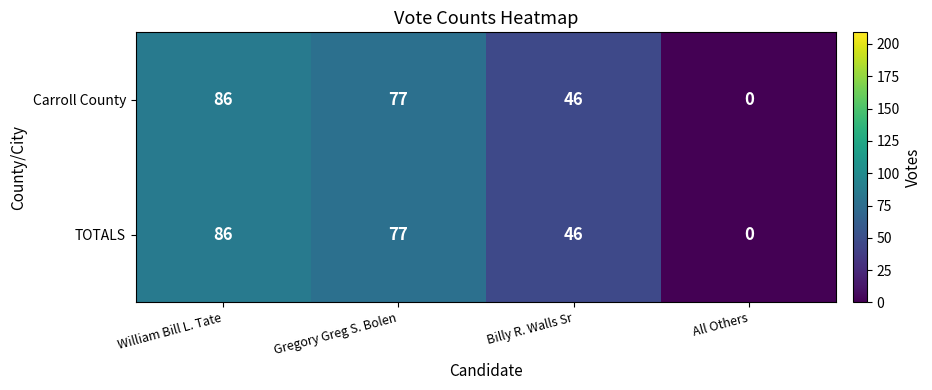

True or false: TOTALS has a value of 22 at Gregory Greg S. Bolen.

False